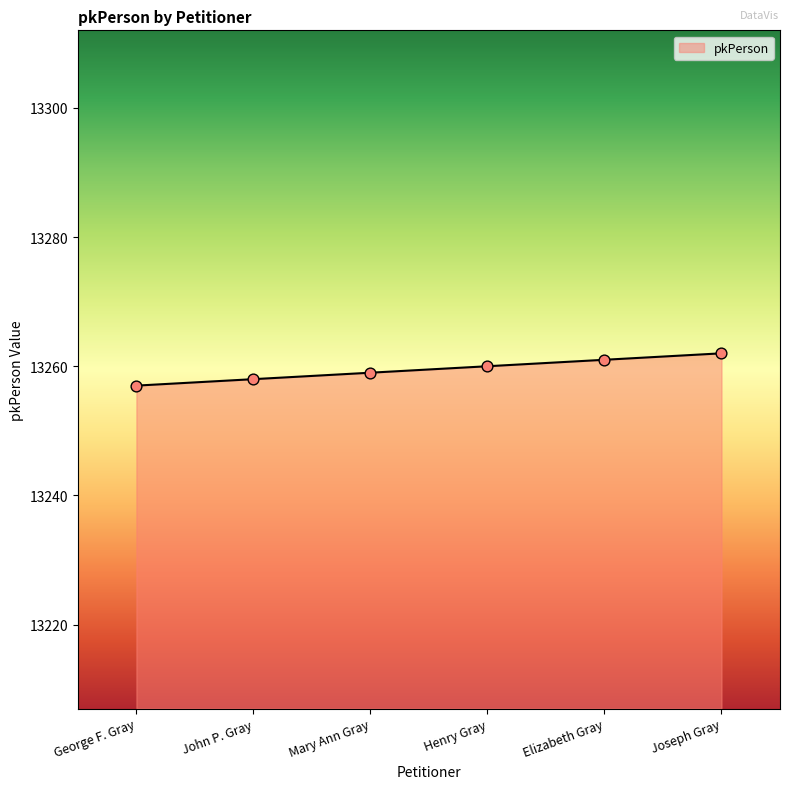

What is the change in value from Henry Gray to Elizabeth Gray?

+1